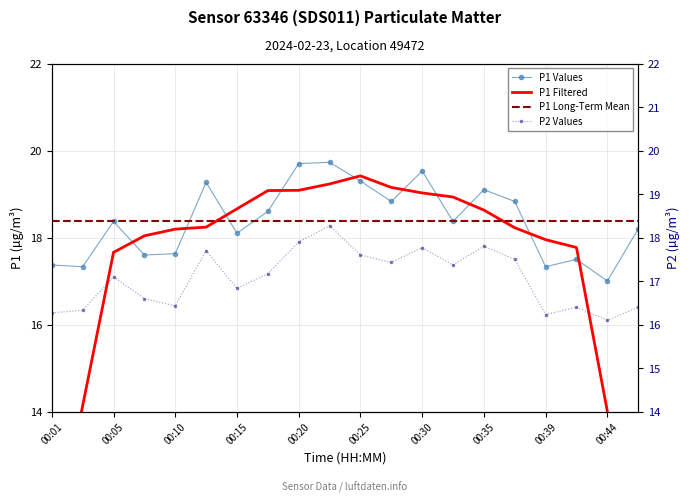

At how many categories does at least one series exceed 19?

6